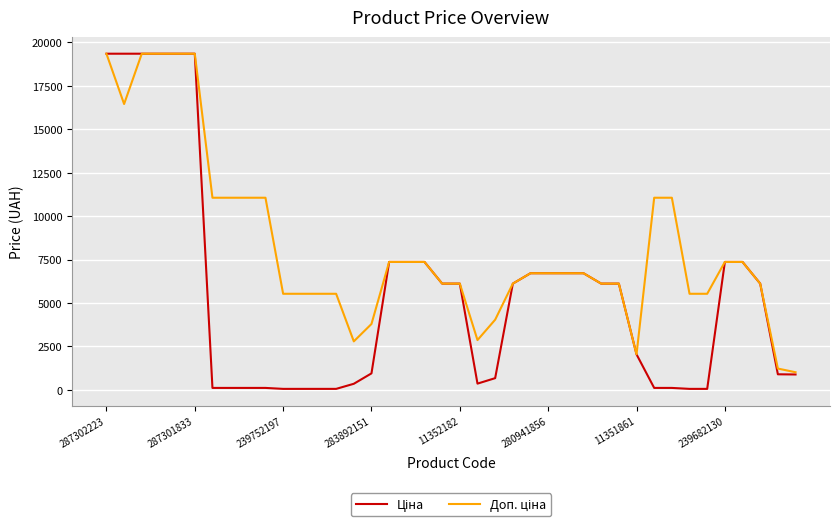

What is the maximum value shown in the chart?

19343.1